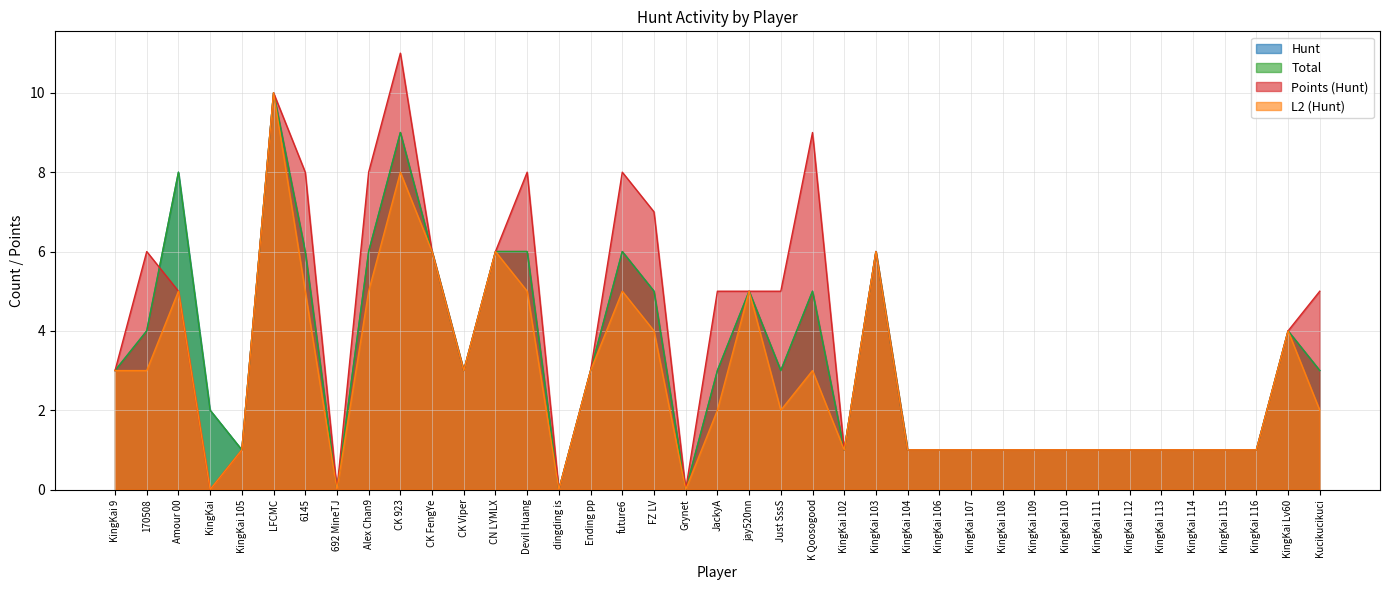

Between jay520nn and KingKai 110, which series saw the biggest shift?

Hunt